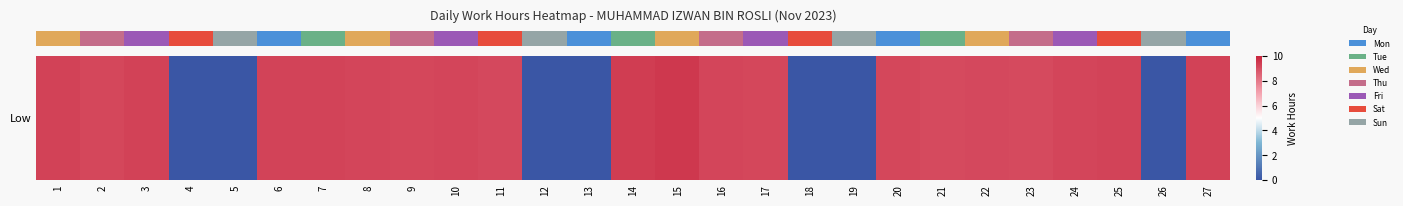

Count the number of data series in this chart.

1